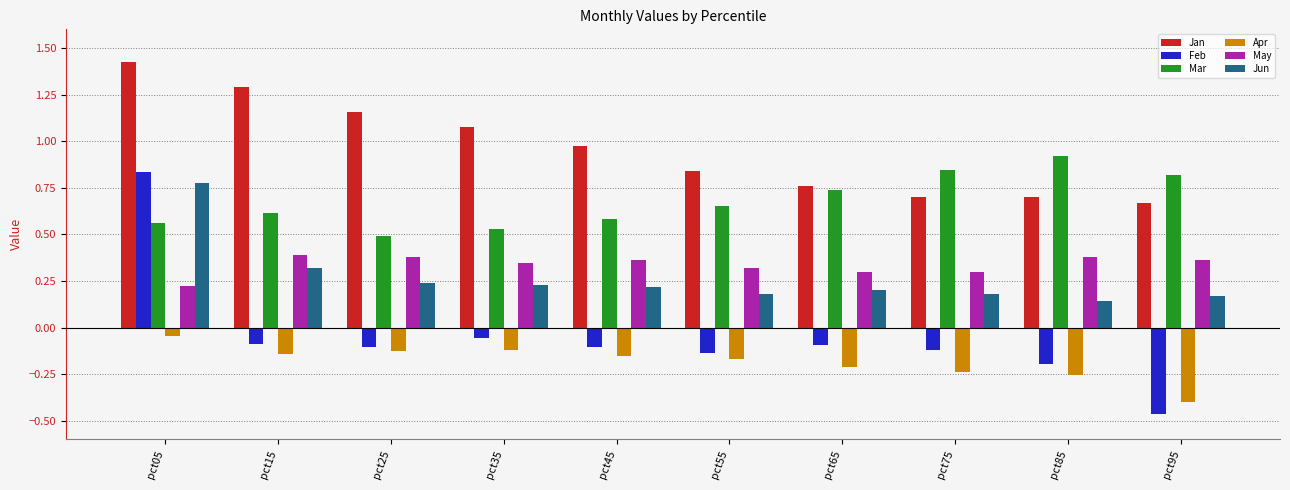

At which label does Apr reach its peak?

pct05